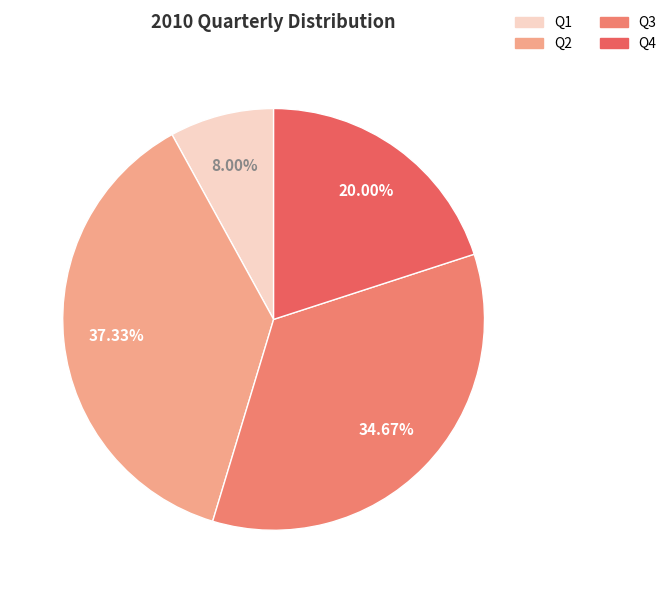

To the nearest percent, what is the difference between the Q4 and Q2 slice percentages?

17%